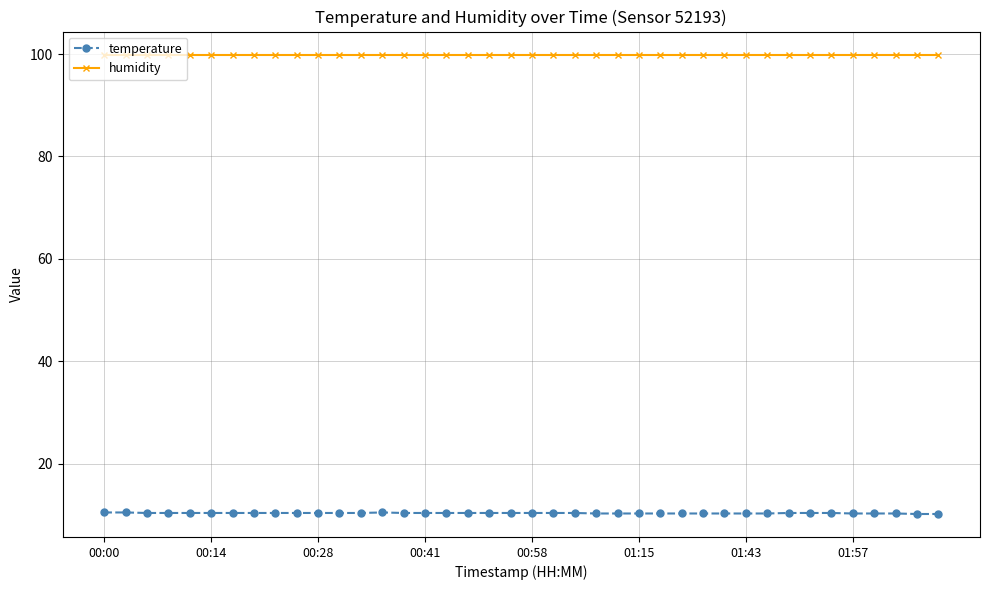

What is the value of the temperature point at the 28th from the left?

10.3